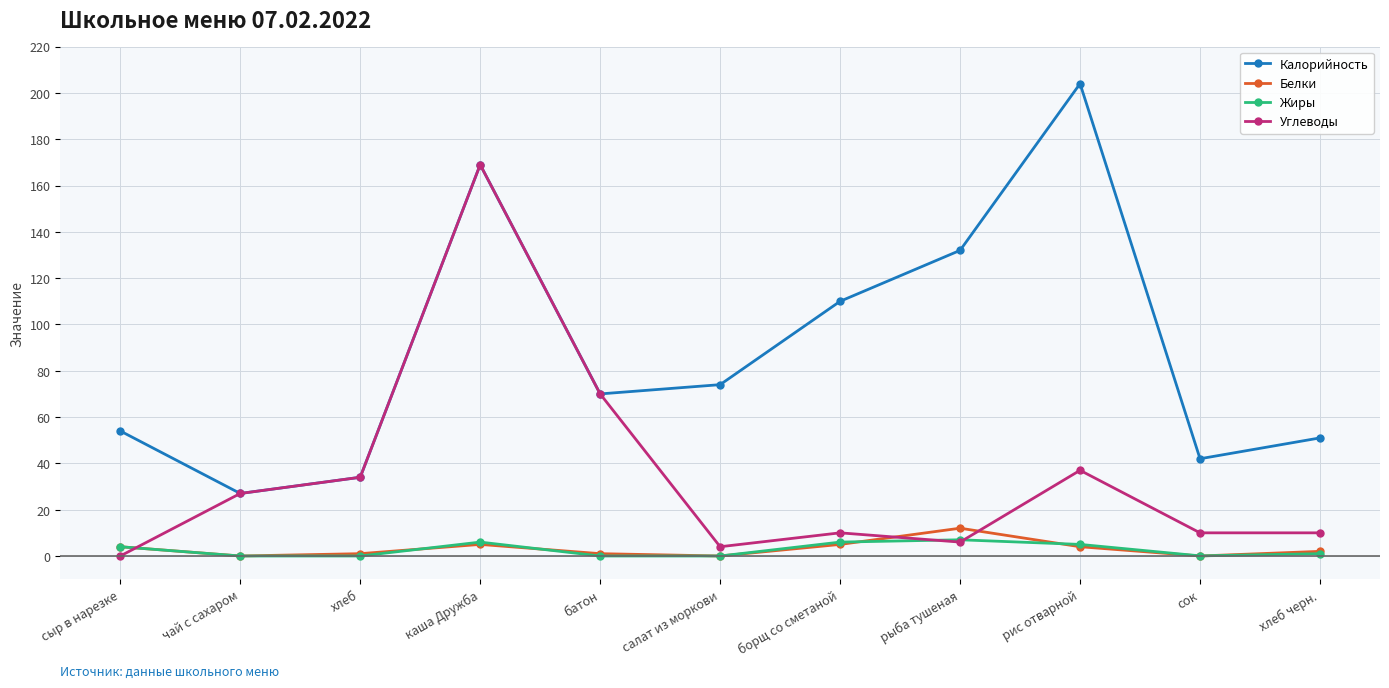

What are all the series names shown in the legend?

Калорийность, Белки, Жиры, Углеводы